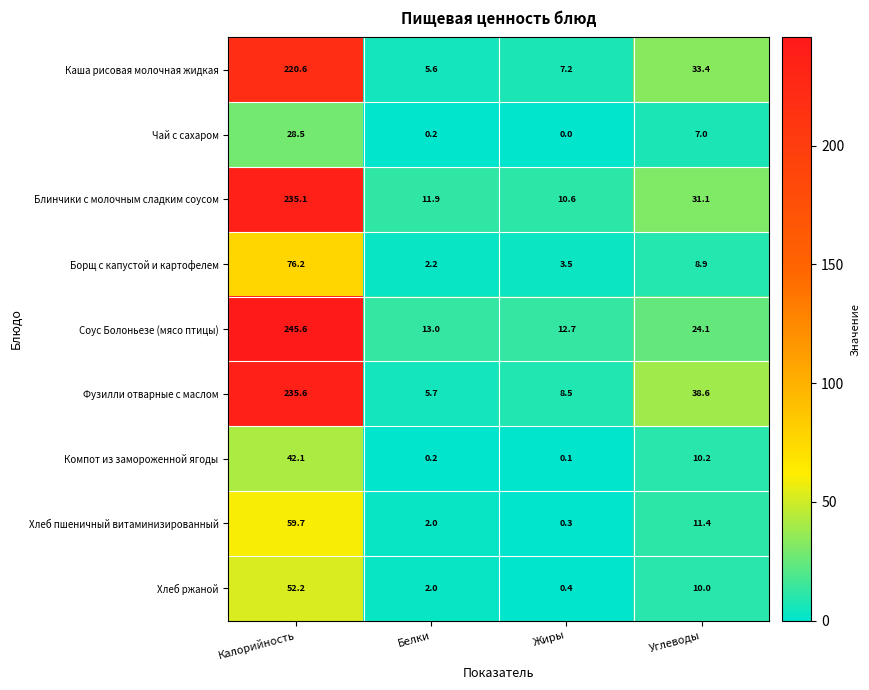

The value of Хлеб пшеничный витаминизированный at Жиры is 0.3. True or false?

True